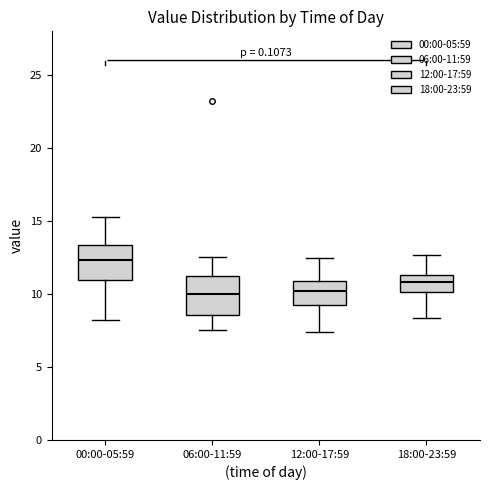

Where does the median line of the box for 12:00-17:59 sit on the y-axis? The values are not printed on the chart, so give them approximately, as read against the axis.

10.0